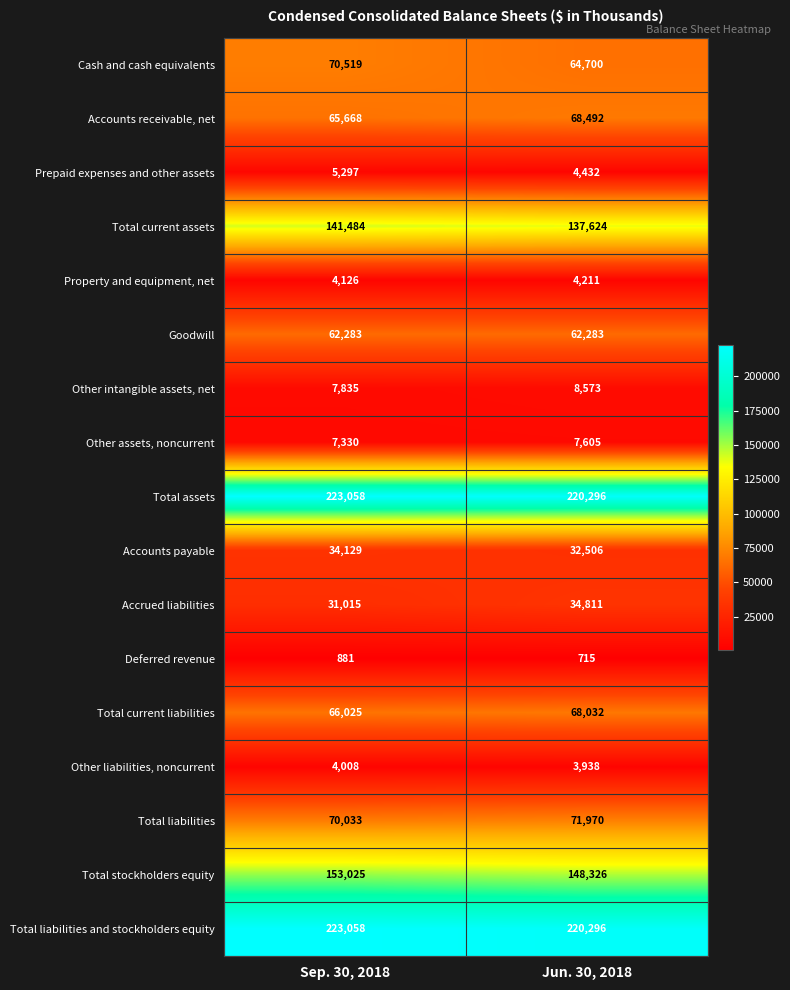

At which label is Prepaid expenses and other assets closest to 4864?

Jun. 30, 2018